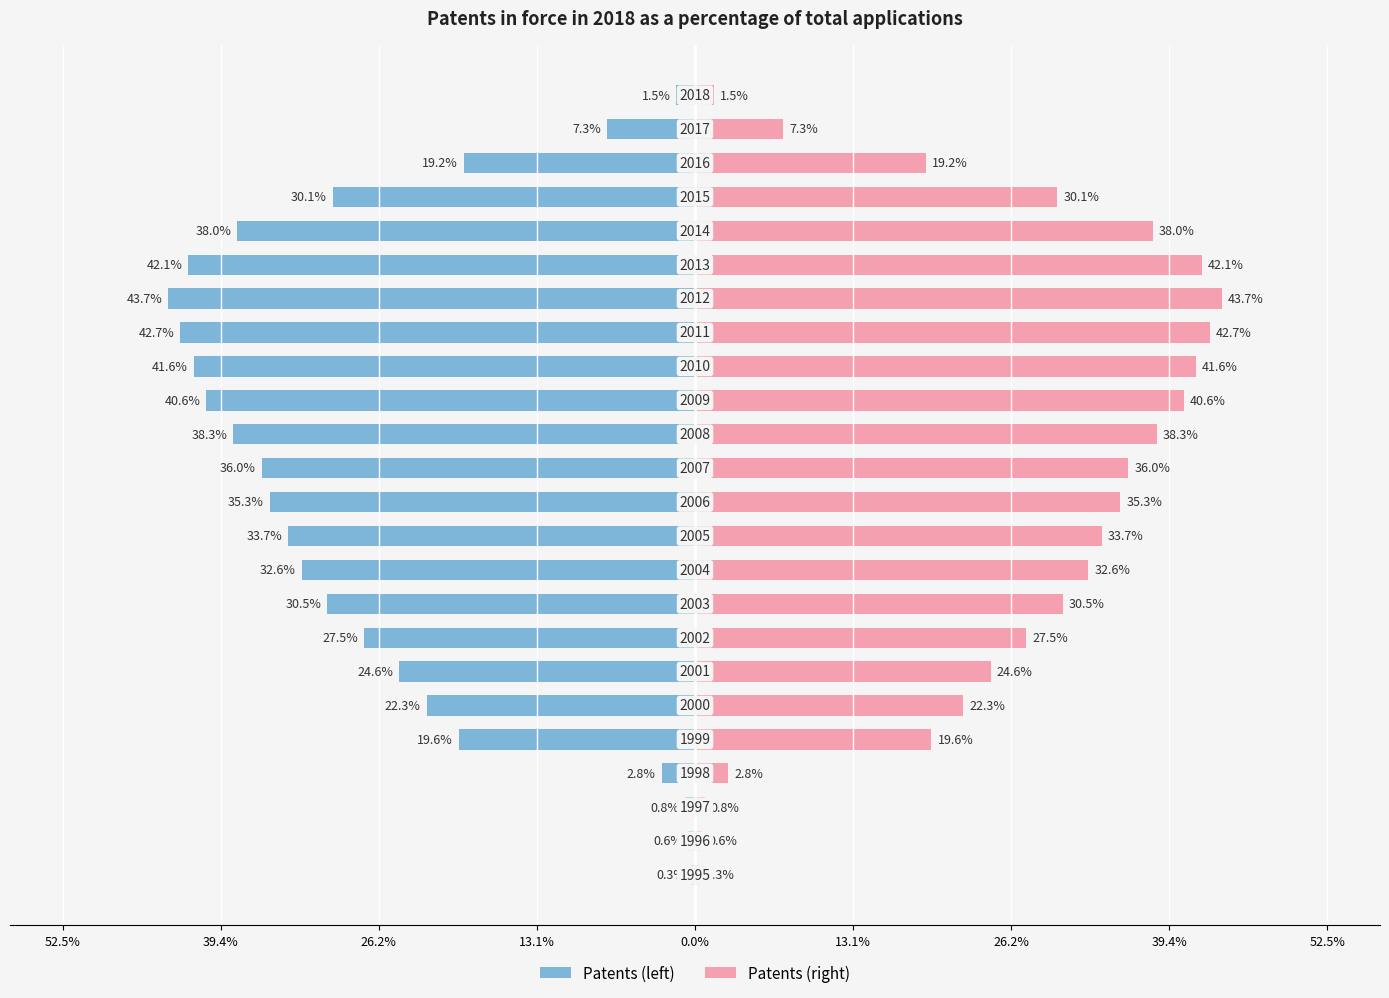

What is the minimum value for Patents (right)?

0.3